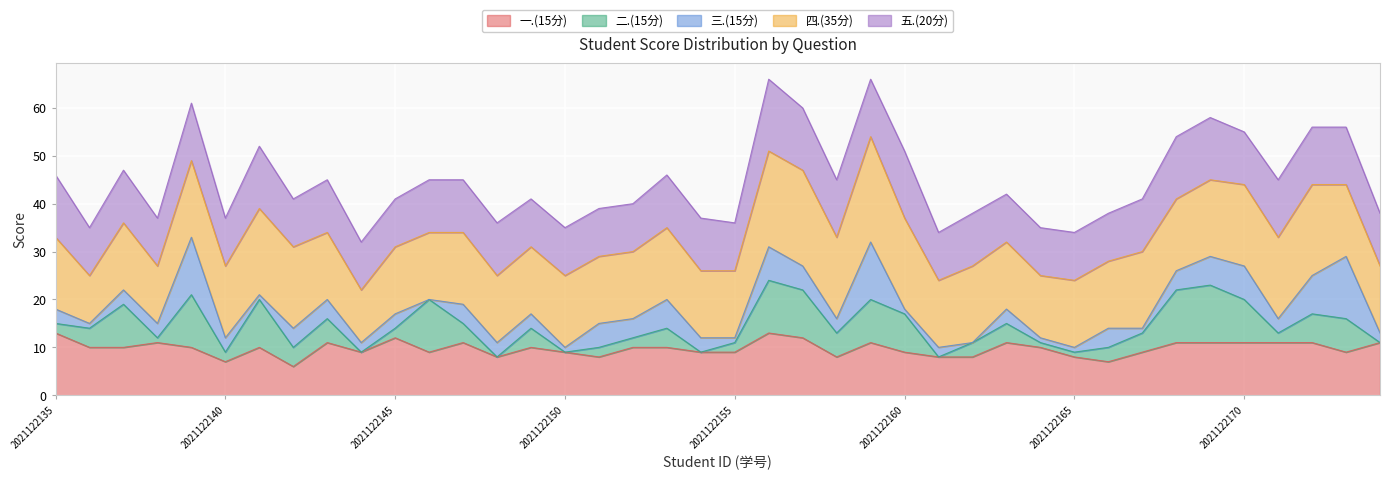

List the labels in order of 总分 value, smallest first.

2021122144, 2021122161, 2021122165, 2021122136, 2021122150, 2021122164, 2021122148, 2021122155, 2021122138, 2021122140, 2021122154, 2021122162, 2021122166, 2021122174, 2021122151, 2021122152, 2021122142, 2021122145, 2021122149, 2021122167, 2021122163, 2021122143, 2021122146, 2021122147, 2021122158, 2021122171, 2021122135, 2021122153, 2021122137, 2021122160, 2021122141, 2021122168, 2021122170, 2021122172, 2021122173, 2021122169, 2021122157, 2021122139, 2021122156, 2021122159